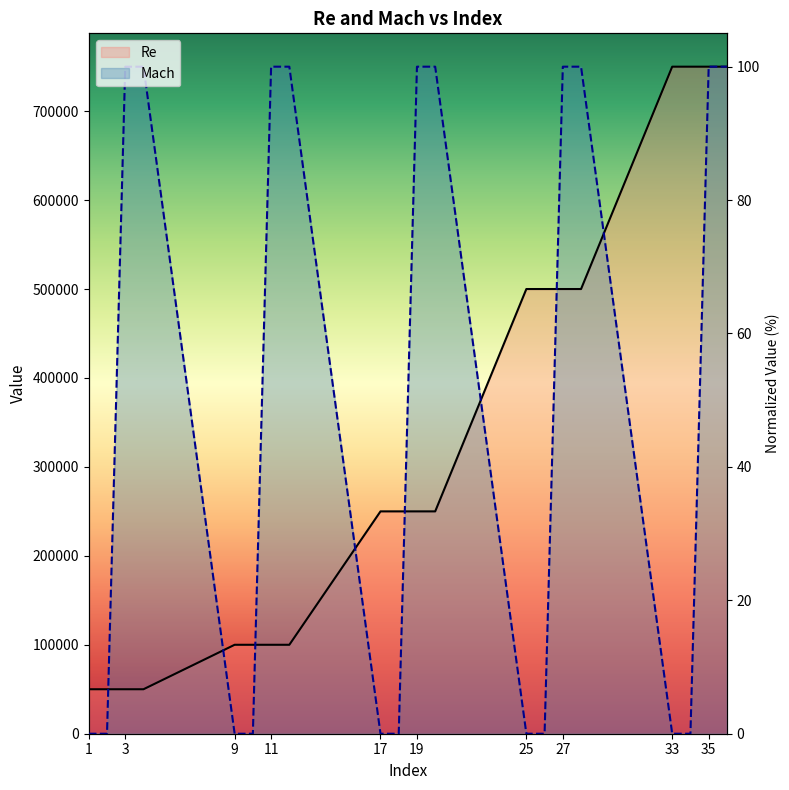

Reading left to right, transcribe all the data shown in this chart.

Re: 6.7	6.7	6.7	6.7	13.3	13.3	13.3	13.3	33.3	33.3	33.3	33.3	66.7	66.7	66.7	66.7	100.0	100.0	100.0	100.0
Mach: 0.0	0.0	100.0	100.0	0.0	0.0	100.0	100.0	0.0	0.0	100.0	100.0	0.0	0.0	100.0	100.0	0.0	0.0	100.0	100.0